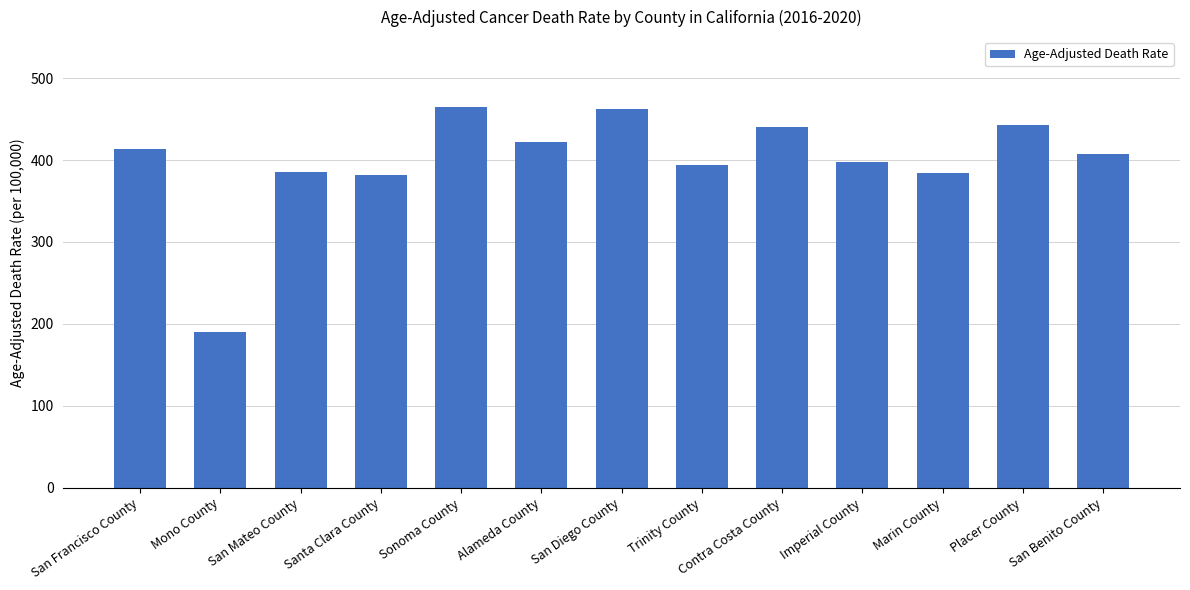

Approximately how many times larger is the value at San Benito County compared to Trinity County?

1.0